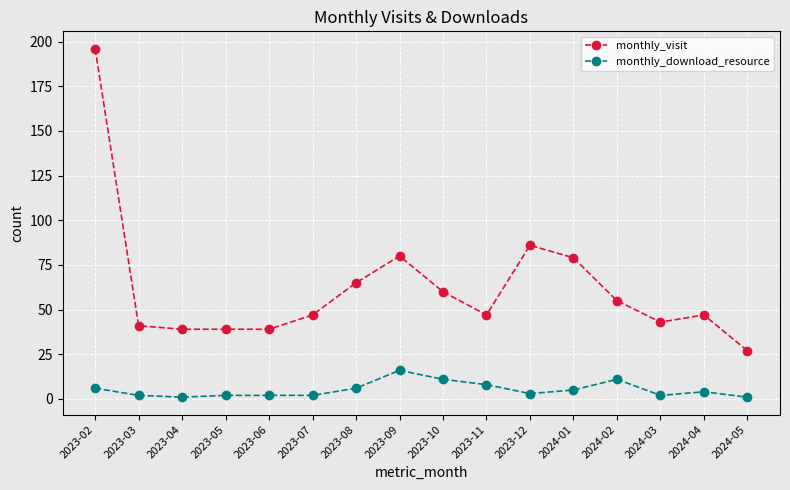

What is the difference between the second highest and second lowest values in the monthly_visit series?

47